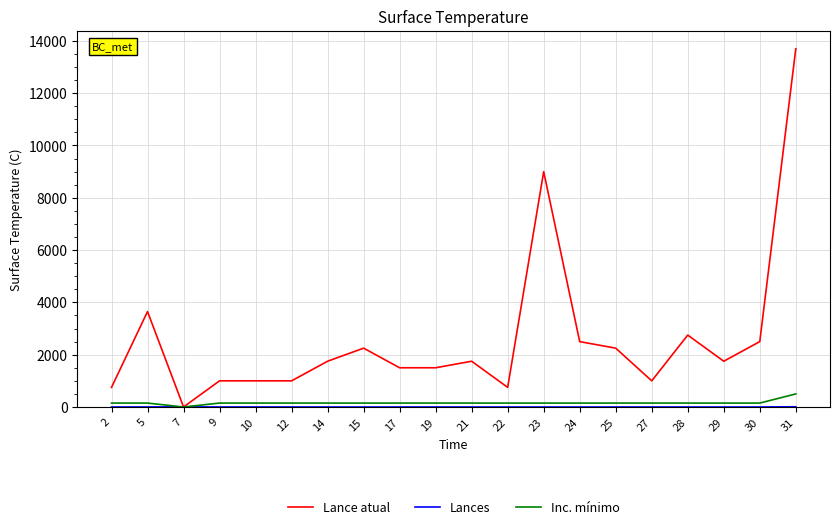

Which label corresponds to the largest value in the chart?

31